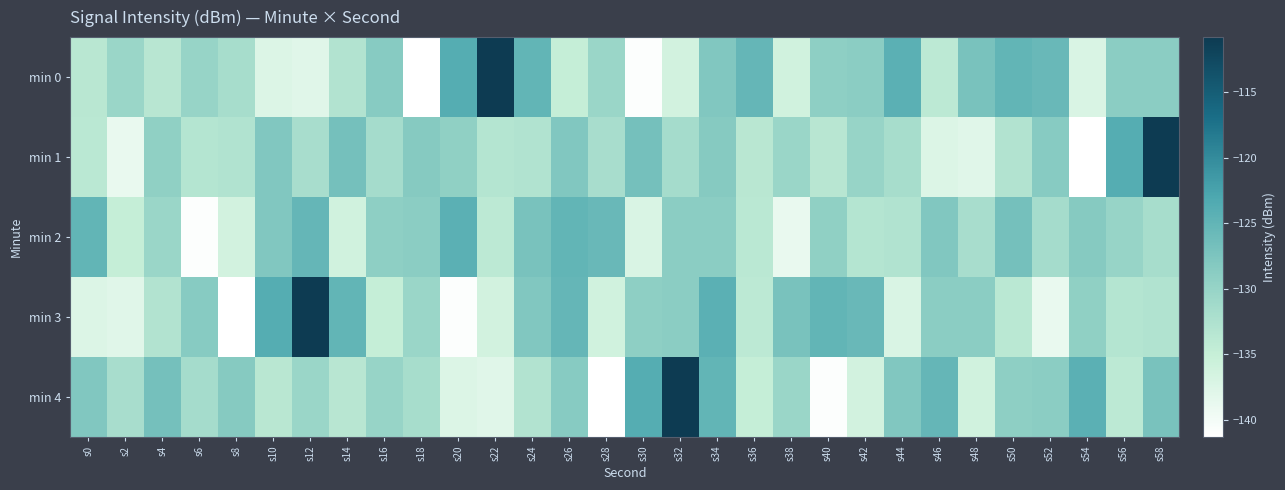

At which category is the sum across all series the highest?

s58